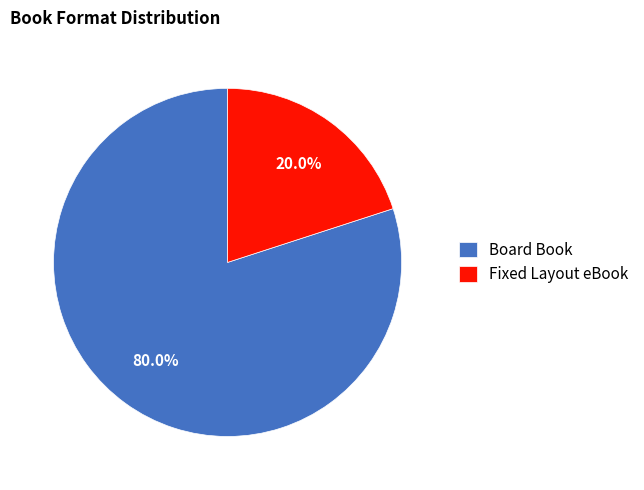

What is the smallest slice in the pie chart?

Fixed Layout eBook